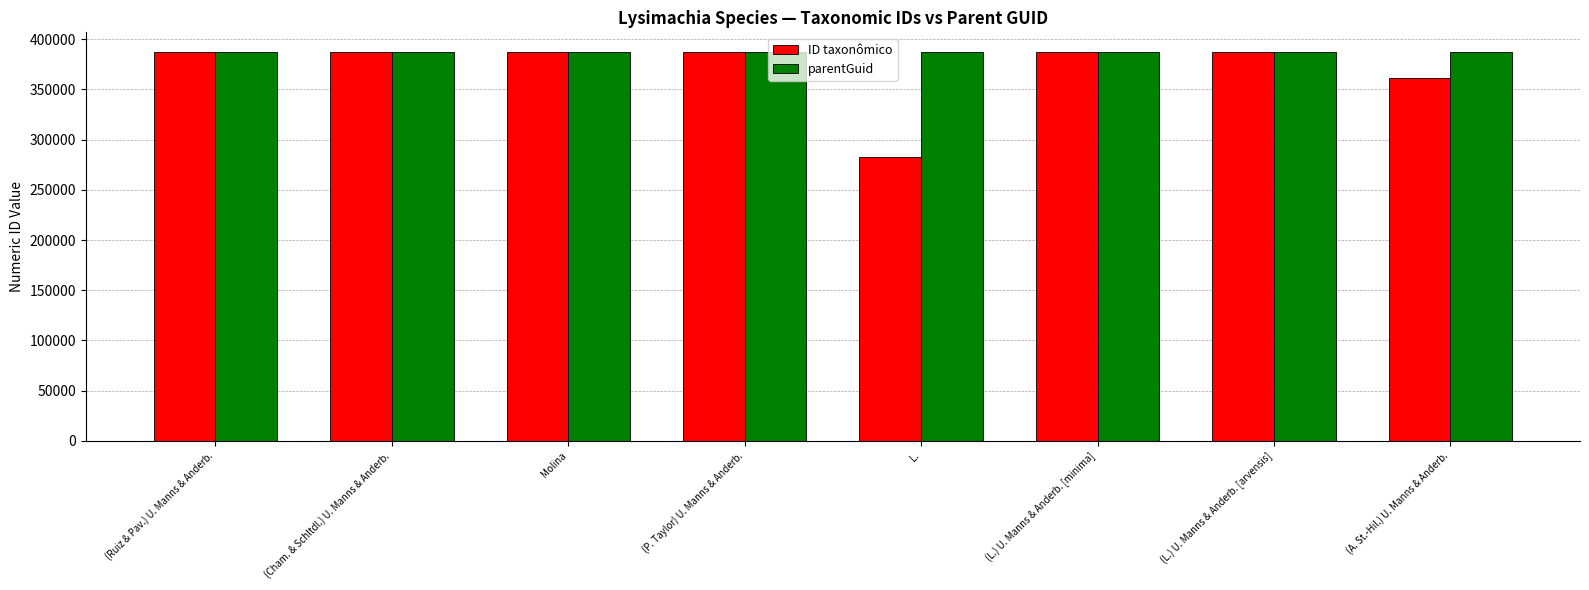

How many bars are there in total?

16